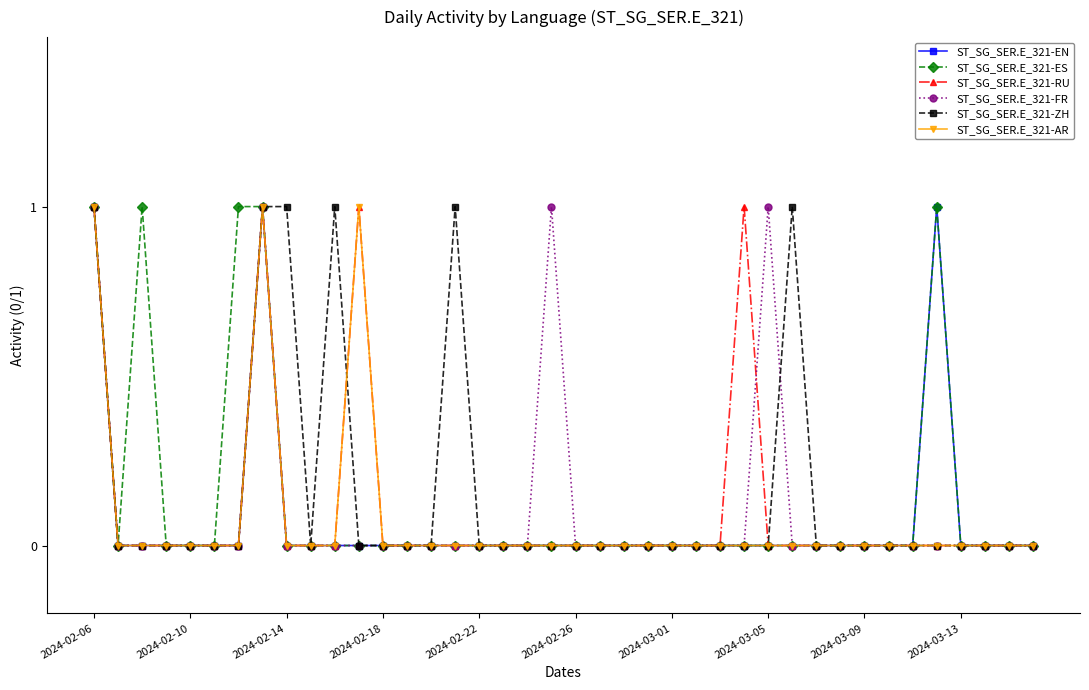

What is the value of the ST_SG_SER.E_321-FR point at the 20th from the left?

1